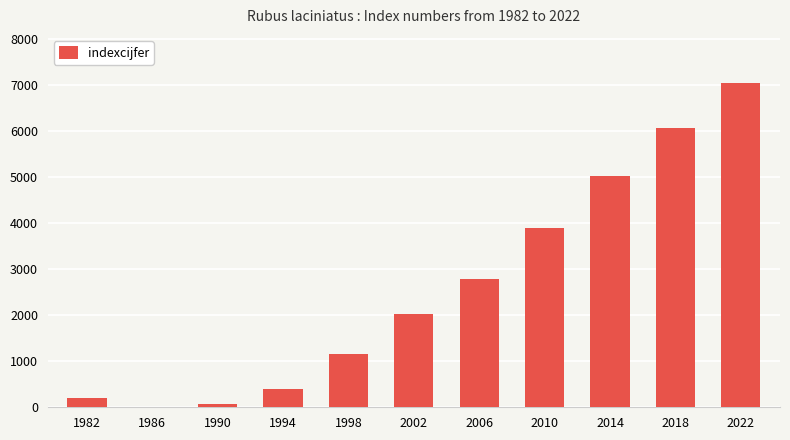

What is the average value?

2608